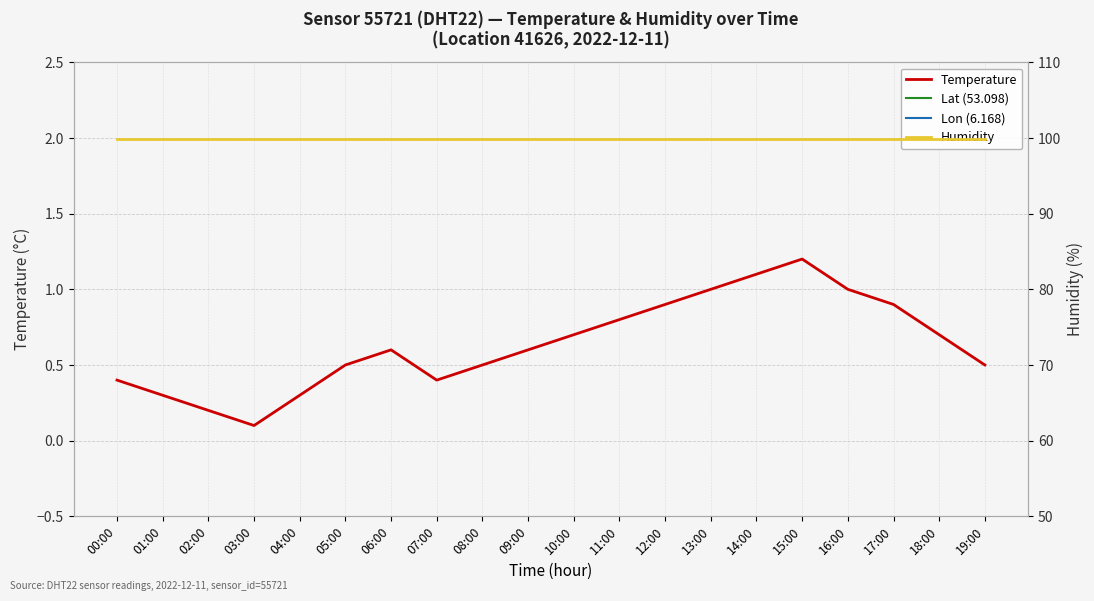

True or false: Lat (53.098) has more than 2 interior local peaks.

False